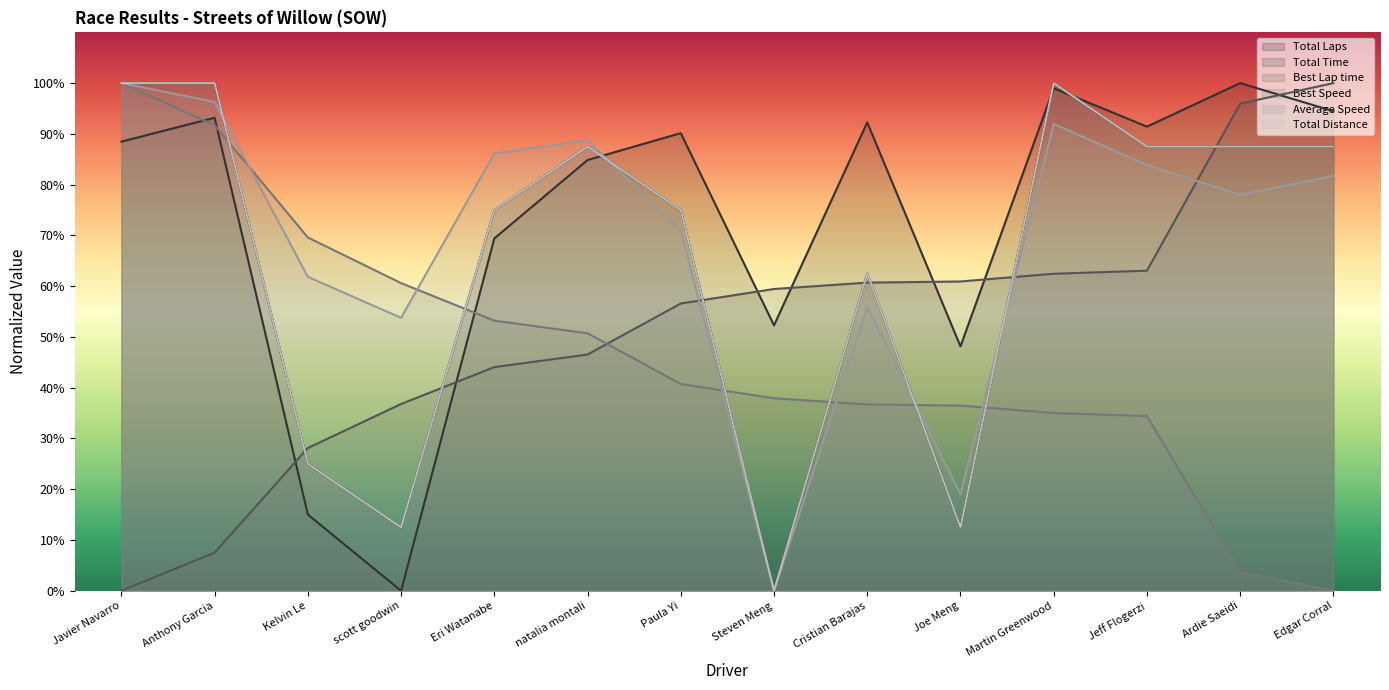

What is the sum of the Total Laps values at Steven Meng and Kelvin Le?

25.0